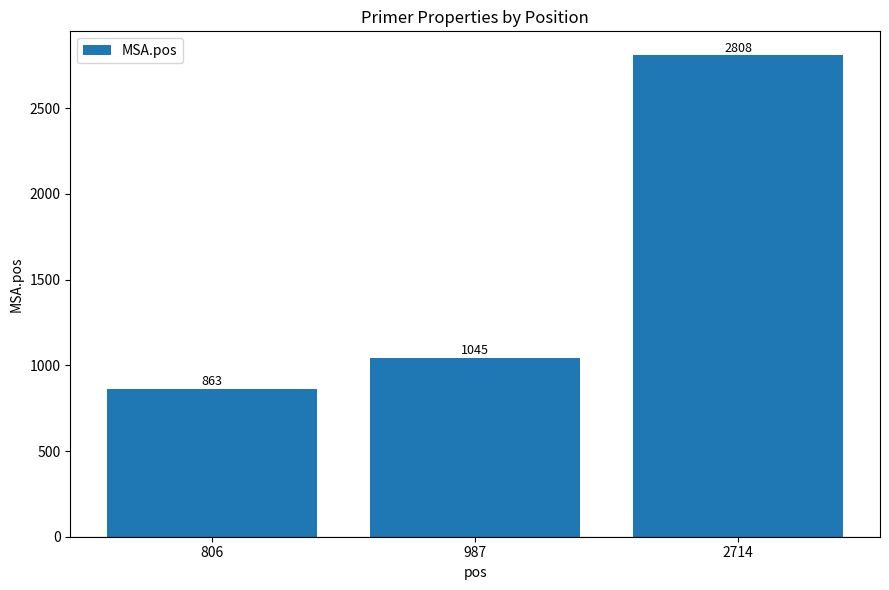

Approximately how many times larger is the value at 806 compared to 987?

0.8